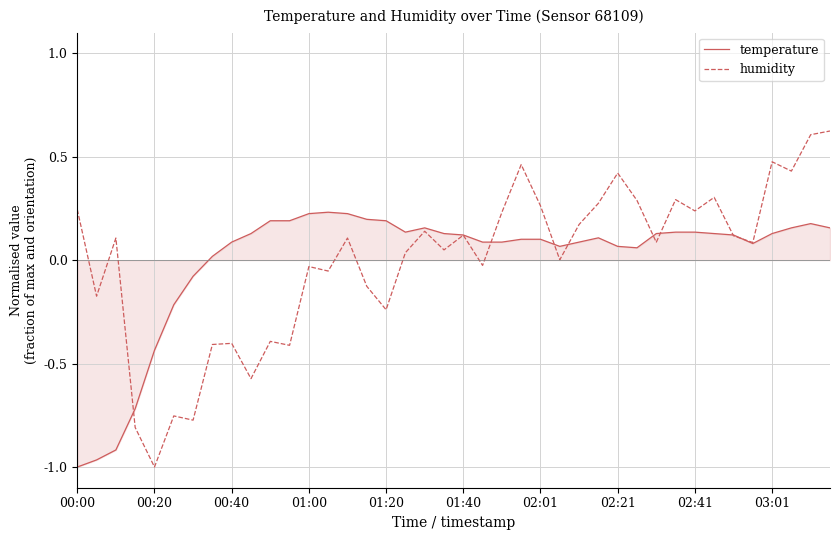

Which series has the widest spread of values?

humidity